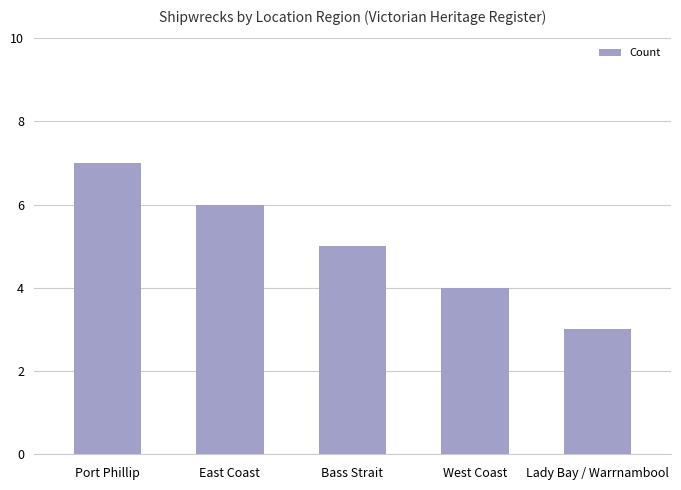

Count the values in the range 4 to 6.

3